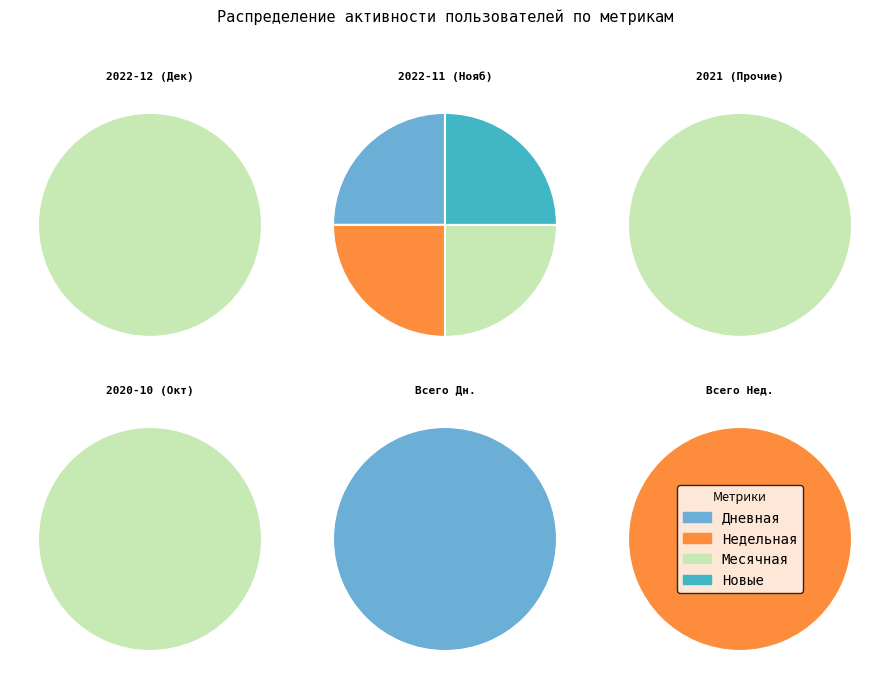

Is there any slice that represents more than half of the pie?

Yes